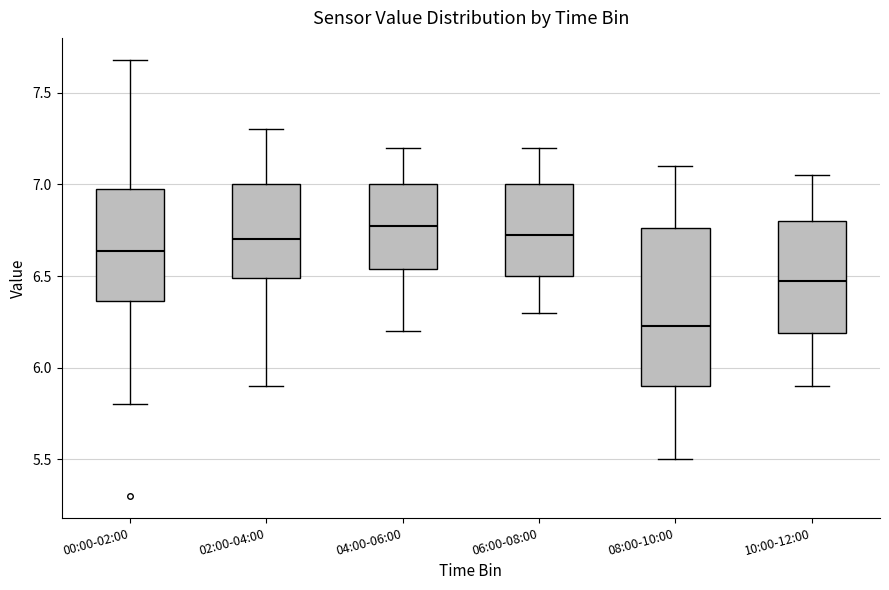

Reading left to right, read every box against the y-axis: the position of its median line, the range the box covers, and the ends of its whiskers. The values are not printed on the chart, so give them approximately, as read against the axis.

00:00-02:00: median 6.65, box 6.35 to 7.00, whiskers 5.80 to 7.70
02:00-04:00: median 6.70, box 6.50 to 7.00, whiskers 5.90 to 7.30
04:00-06:00: median 6.80, box 6.55 to 7.00, whiskers 6.20 to 7.20
06:00-08:00: median 6.75, box 6.50 to 7.00, whiskers 6.30 to 7.20
08:00-10:00: median 6.25, box 5.90 to 6.75, whiskers 5.50 to 7.10
10:00-12:00: median 6.50, box 6.20 to 6.80, whiskers 5.90 to 7.05